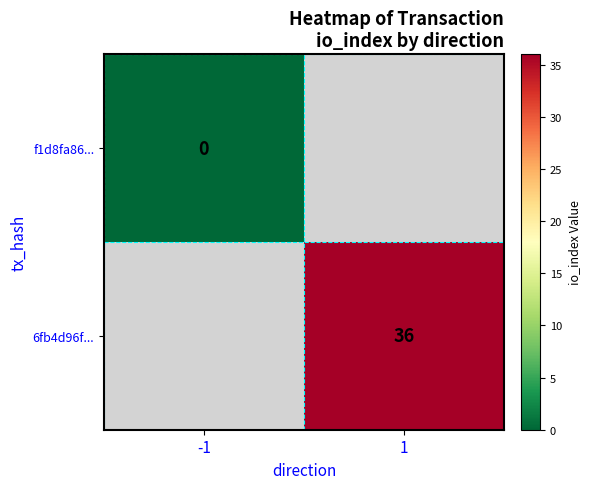

Is the value of 6fb4d96f... at 1 greater than the value of f1d8fa86... at -1?

Yes